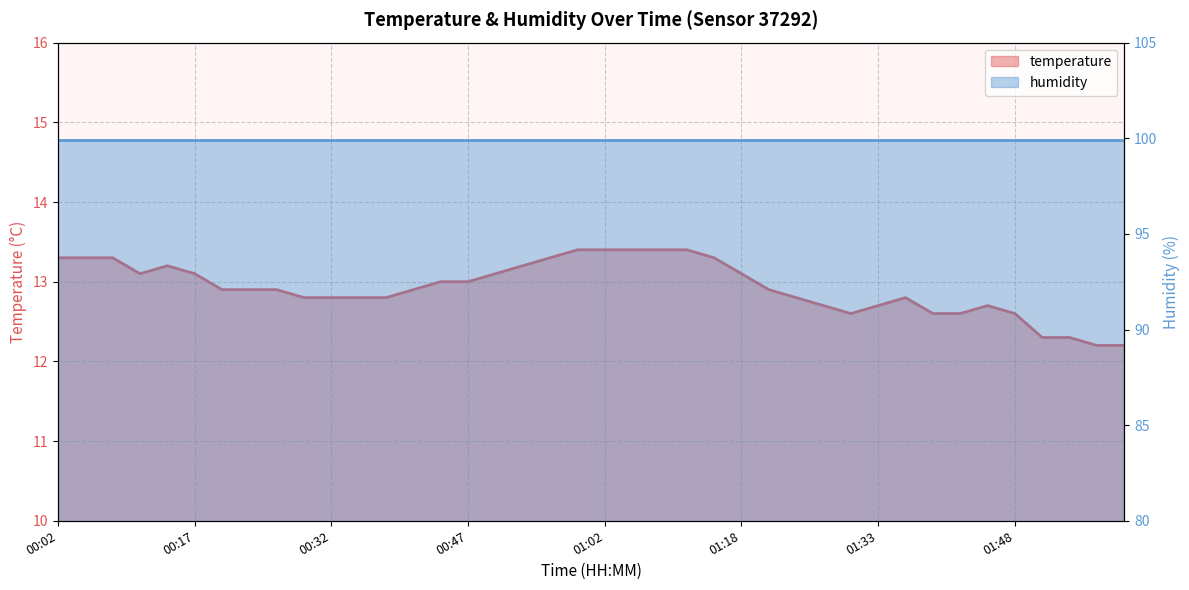

The value at 01:36 is 6.2. True or false?

False